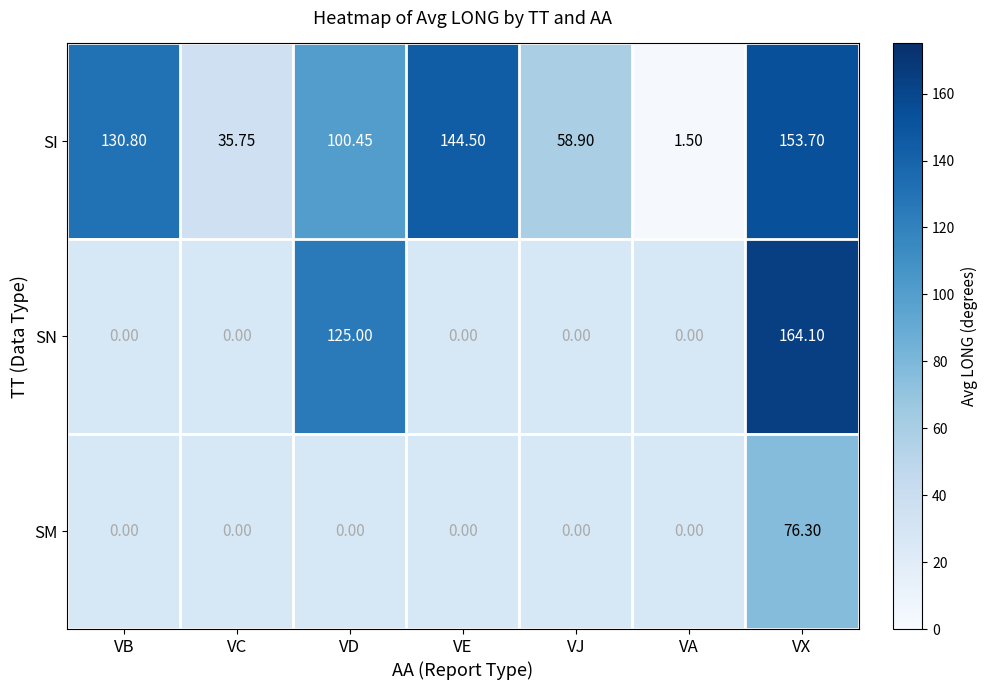

At which label does SI first exceed 100?

VB